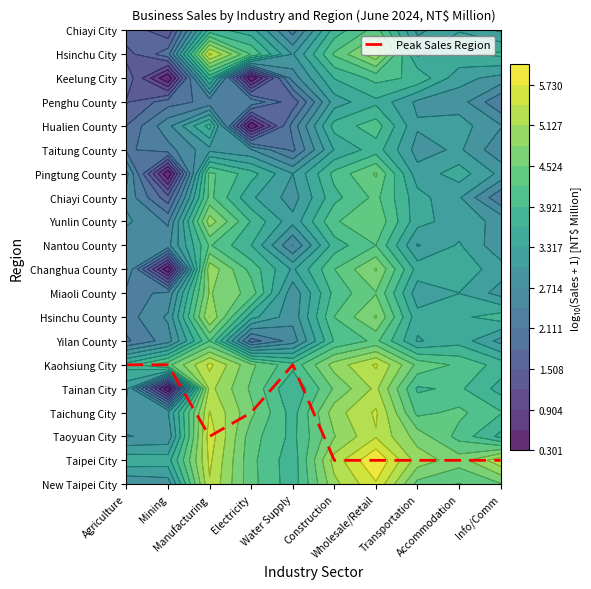

Between Manufacturing and Mining, which is larger?

Mining